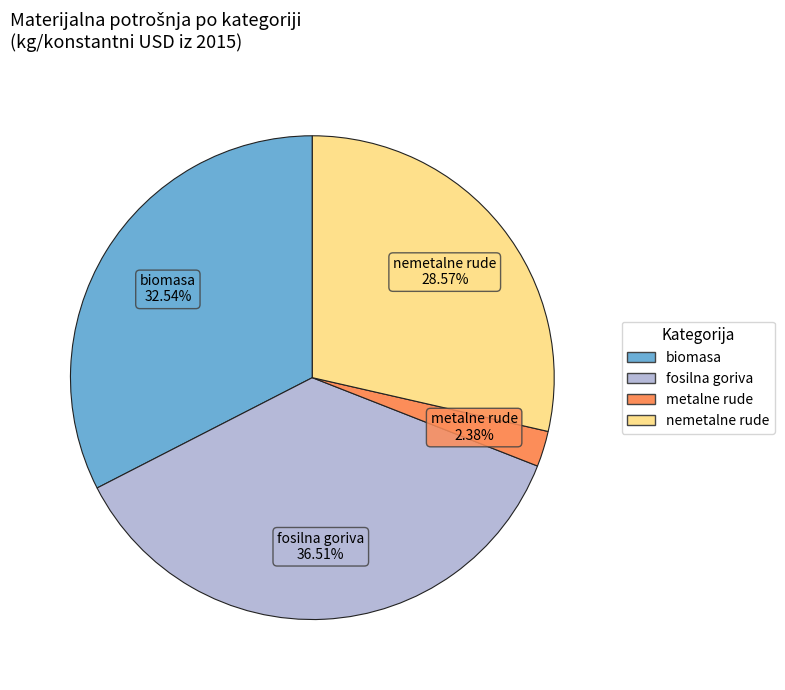

What is the largest slice in the pie chart?

fosilna goriva